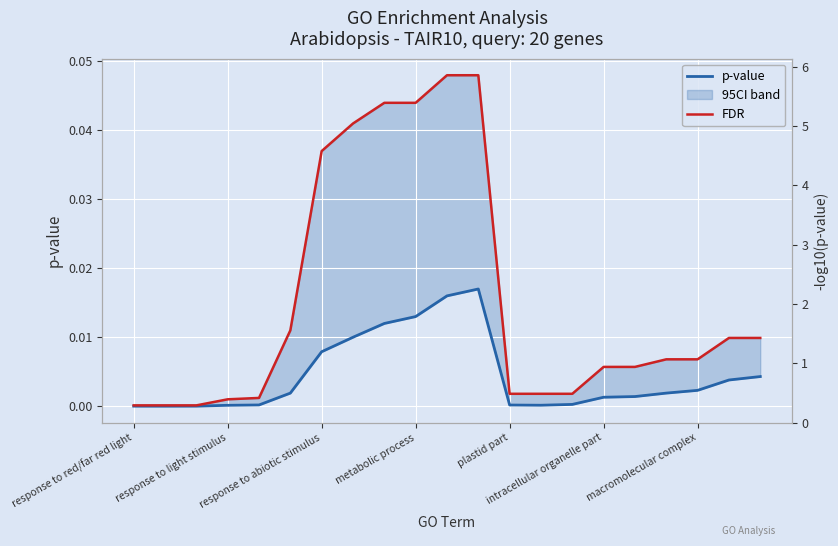

What is the label of the 21st point from the left?

20